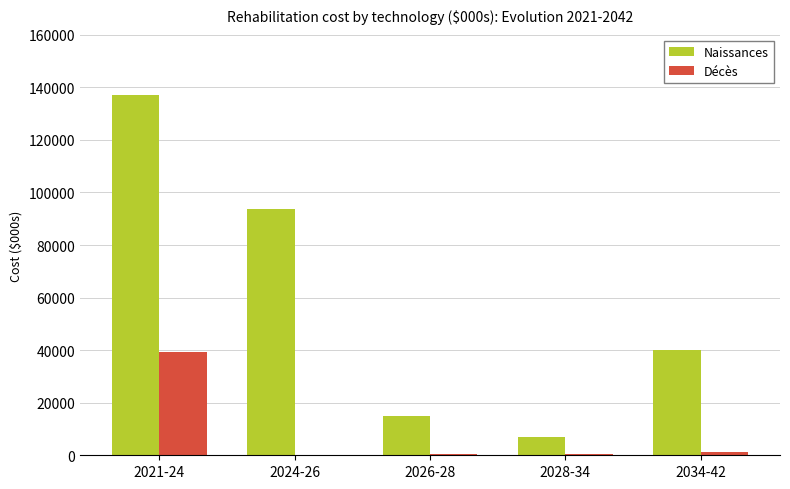

Which series has the largest total across all categories?

Naissances